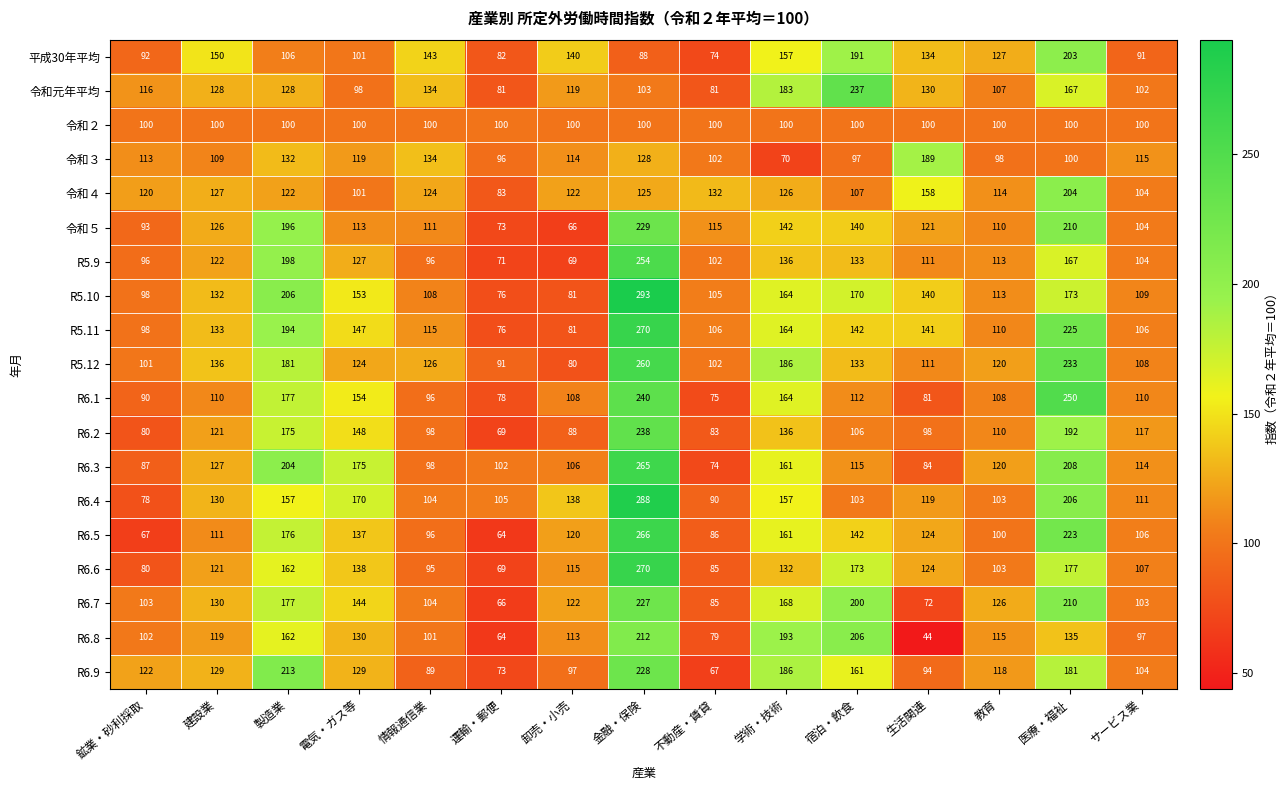

List the labels in order of 令和５ value, smallest first.

卸売・小売, 運輸・郵便, 鉱業・砂利採取, サービス業, 教育, 情報通信業, 電気・ガス等, 不動産・賃貸, 生活関連, 建設業, 宿泊・飲食, 学術・技術, 製造業, 医療・福祉, 金融・保険